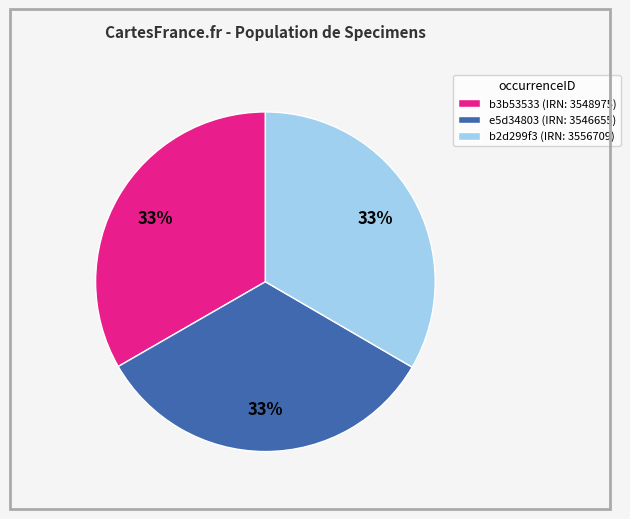

The b2d299f3 slice represents 33% of the pie. True or false?

True